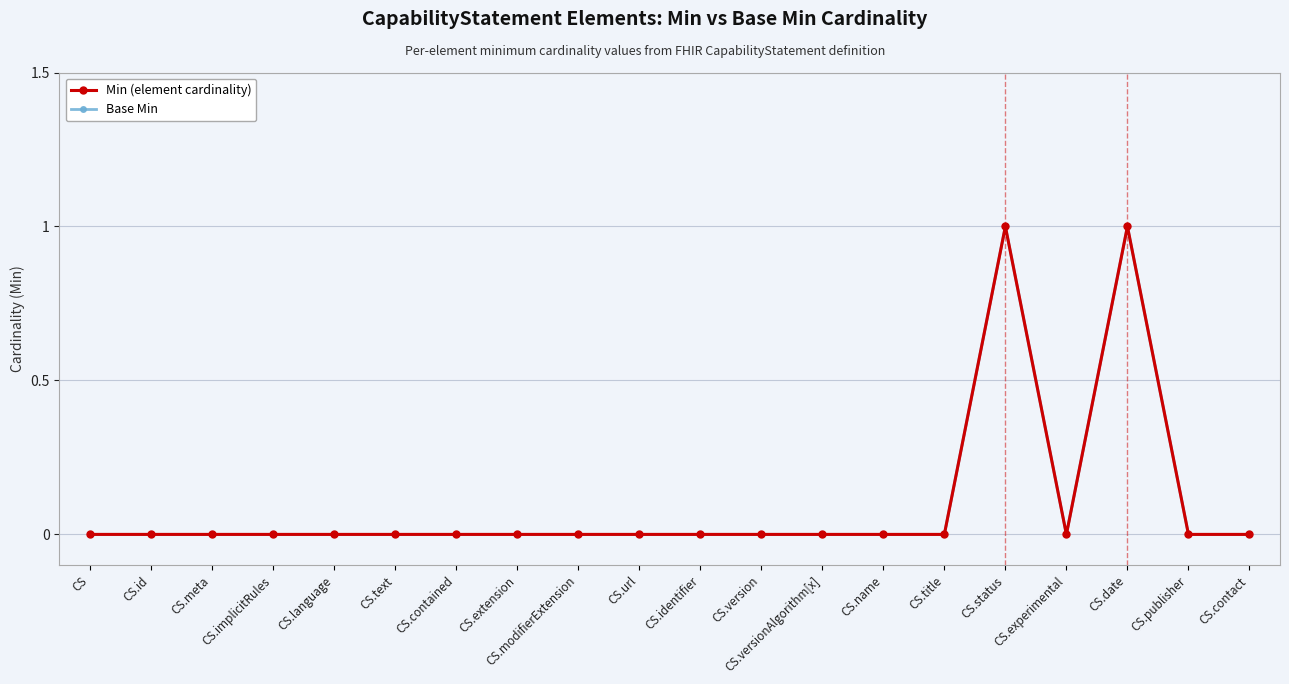

Which series has the largest total across all categories?

Min (element cardinality)